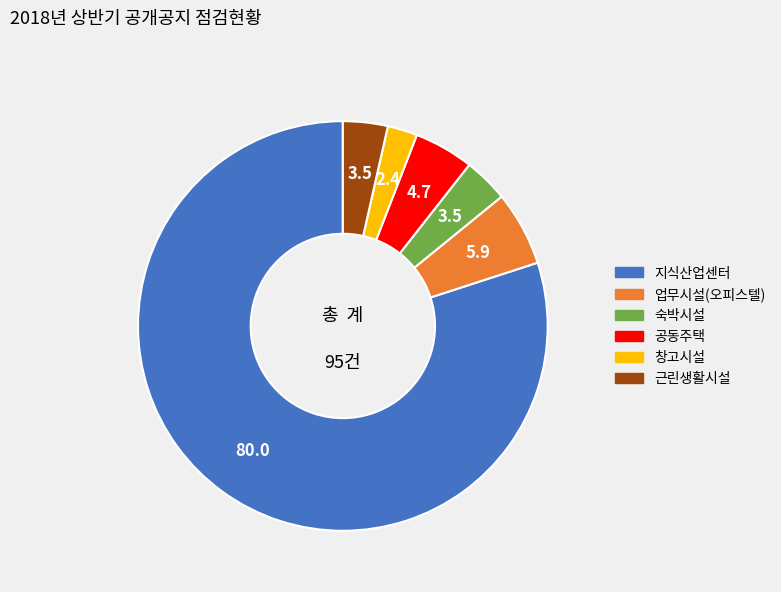

Which slice is the smallest?

창고시설